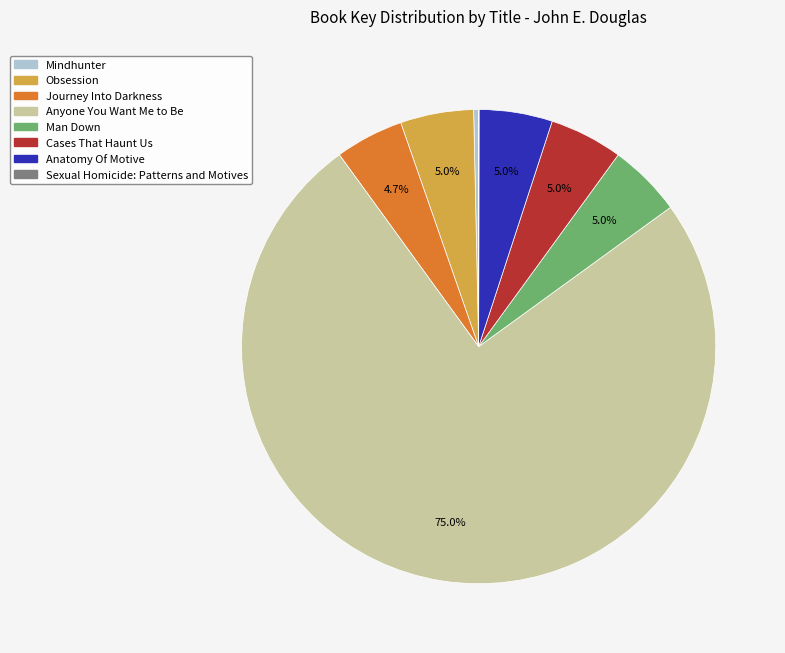

Between Anyone You Want Me to Be and Cases That Haunt Us, which is larger?

Anyone You Want Me to Be